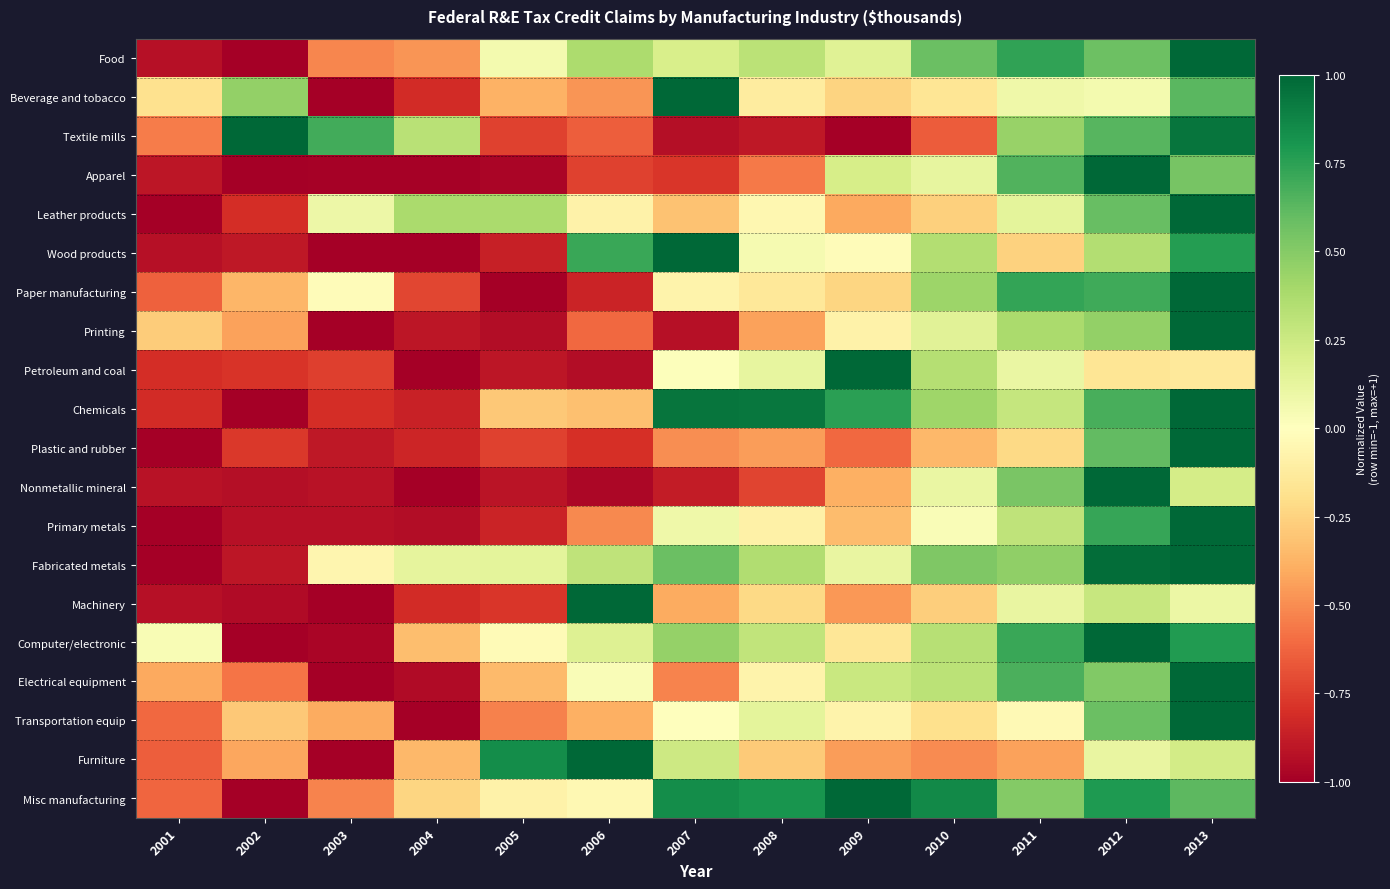

Reading left to right, transcribe all the data shown in this chart.

Food: 2001=-0.9	2002=-1.0	2003=-0.5	2004=-0.5	2005=0.1	2006=0.4	2007=0.2	2008=0.3	2009=0.2	2010=0.6	2011=0.7	2012=0.6	2013=1.0
Beverage and tobacco: 2001=-0.2	2002=0.5	2003=-1.0	2004=-0.8	2005=-0.4	2006=-0.5	2007=1.0	2008=-0.1	2009=-0.2	2010=-0.2	2011=0.1	2012=0.1	2013=0.6
Textile mills: 2001=-0.5	2002=1.0	2003=0.7	2004=0.3	2005=-0.7	2006=-0.6	2007=-0.9	2008=-0.9	2009=-1.0	2010=-0.7	2011=0.4	2012=0.6	2013=0.9
Apparel: 2001=-0.9	2002=-1.0	2003=-1.0	2004=-1.0	2005=-1.0	2006=-0.7	2007=-0.8	2008=-0.6	2009=0.2	2010=0.1	2011=0.7	2012=1.0	2013=0.5
Leather products: 2001=-1.0	2002=-0.8	2003=0.1	2004=0.4	2005=0.4	2006=-0.1	2007=-0.3	2008=-0.0	2009=-0.4	2010=-0.3	2011=0.1	2012=0.6	2013=1.0
Wood products: 2001=-0.9	2002=-0.9	2003=-1.0	2004=-1.0	2005=-0.9	2006=0.7	2007=1.0	2008=0.0	2009=-0.0	2010=0.3	2011=-0.3	2012=0.3	2013=0.8
Paper manufacturing: 2001=-0.6	2002=-0.4	2003=-0.0	2004=-0.7	2005=-1.0	2006=-0.9	2007=-0.1	2008=-0.1	2009=-0.2	2010=0.4	2011=0.7	2012=0.7	2013=1.0
Printing: 2001=-0.3	2002=-0.4	2003=-1.0	2004=-0.9	2005=-0.9	2006=-0.6	2007=-0.9	2008=-0.4	2009=-0.1	2010=0.1	2011=0.4	2012=0.5	2013=1.0
Petroleum and coal: 2001=-0.8	2002=-0.8	2003=-0.7	2004=-1.0	2005=-0.9	2006=-0.9	2007=0.0	2008=0.1	2009=1.0	2010=0.3	2011=0.1	2012=-0.2	2013=-0.1
Chemicals: 2001=-0.8	2002=-1.0	2003=-0.8	2004=-0.9	2005=-0.3	2006=-0.3	2007=0.9	2008=0.9	2009=0.8	2010=0.4	2011=0.3	2012=0.7	2013=1.0
Plastic and rubber: 2001=-1.0	2002=-0.8	2003=-0.9	2004=-0.8	2005=-0.7	2006=-0.8	2007=-0.5	2008=-0.5	2009=-0.6	2010=-0.4	2011=-0.2	2012=0.6	2013=1.0
Nonmetallic mineral: 2001=-0.9	2002=-0.9	2003=-0.9	2004=-1.0	2005=-0.9	2006=-1.0	2007=-0.9	2008=-0.7	2009=-0.4	2010=0.1	2011=0.5	2012=1.0	2013=0.2
Primary metals: 2001=-1.0	2002=-0.9	2003=-0.9	2004=-0.9	2005=-0.9	2006=-0.5	2007=0.1	2008=-0.1	2009=-0.3	2010=0.0	2011=0.3	2012=0.7	2013=1.0
Fabricated metals: 2001=-1.0	2002=-0.9	2003=-0.1	2004=0.1	2005=0.1	2006=0.3	2007=0.6	2008=0.4	2009=0.1	2010=0.5	2011=0.5	2012=1.0	2013=1.0
Machinery: 2001=-0.9	2002=-0.9	2003=-1.0	2004=-0.8	2005=-0.8	2006=1.0	2007=-0.4	2008=-0.2	2009=-0.5	2010=-0.3	2011=0.1	2012=0.3	2013=0.1
Computer/electronic: 2001=0.0	2002=-1.0	2003=-1.0	2004=-0.3	2005=-0.0	2006=0.2	2007=0.4	2008=0.3	2009=-0.2	2010=0.3	2011=0.7	2012=1.0	2013=0.8
Electrical equipment: 2001=-0.4	2002=-0.6	2003=-1.0	2004=-0.9	2005=-0.3	2006=0.0	2007=-0.5	2008=-0.1	2009=0.3	2010=0.3	2011=0.7	2012=0.5	2013=1.0
Transportation equip: 2001=-0.6	2002=-0.3	2003=-0.4	2004=-1.0	2005=-0.5	2006=-0.4	2007=-0.0	2008=0.1	2009=-0.1	2010=-0.2	2011=-0.0	2012=0.6	2013=1.0
Furniture: 2001=-0.6	2002=-0.4	2003=-1.0	2004=-0.4	2005=0.8	2006=1.0	2007=0.2	2008=-0.3	2009=-0.5	2010=-0.5	2011=-0.4	2012=0.1	2013=0.2
Misc manufacturing: 2001=-0.6	2002=-1.0	2003=-0.5	2004=-0.2	2005=-0.1	2006=-0.0	2007=0.8	2008=0.8	2009=1.0	2010=0.9	2011=0.5	2012=0.8	2013=0.6